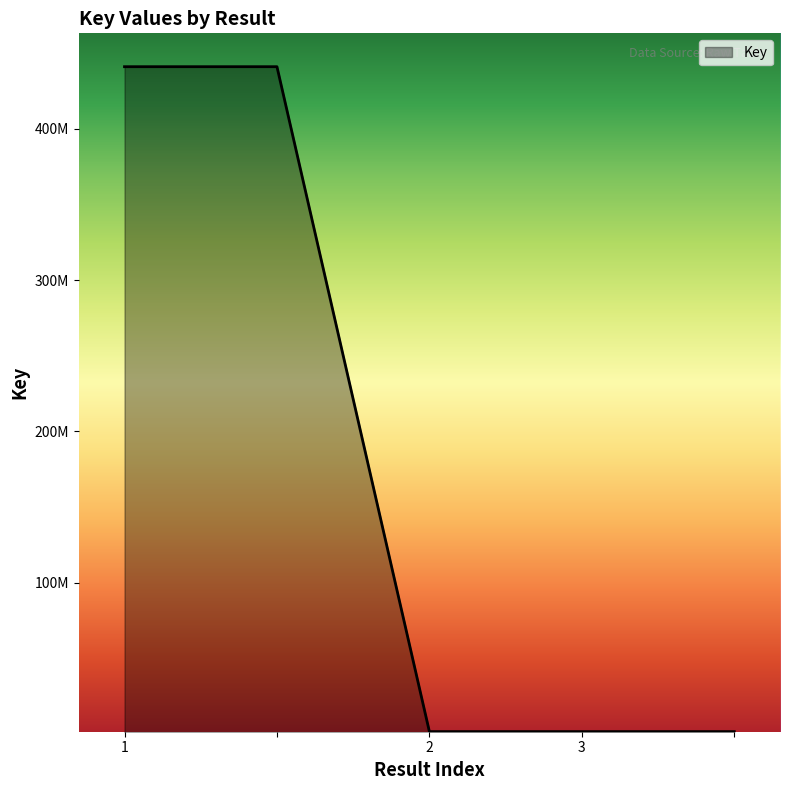

At which label does the data first exceed 1511809?

1